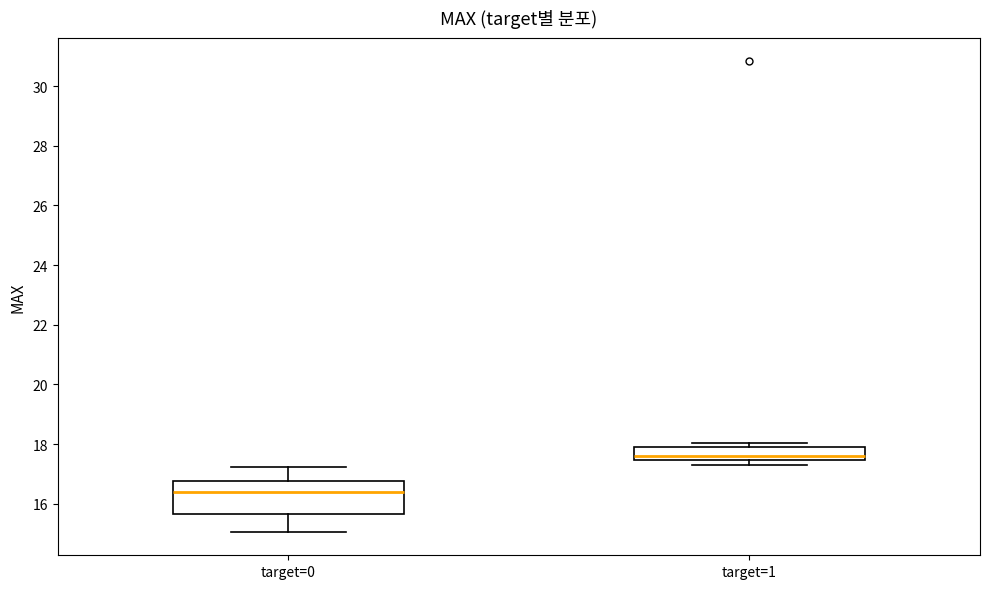

Reading left to right, transcribe this box plot: for each box, give where its median line is, the range the box spans, and where its two whiskers end, as read against the y-axis. The values are not printed on the chart, so give them approximately, as read against the axis.

target=0: median 16.4, box 15.6 to 16.8, whiskers 15.0 to 17.2
target=1: median 17.6, box 17.4 to 18.0, whiskers 17.4 (just below the box's lower edge) to 18.0 (just above the box's upper edge)